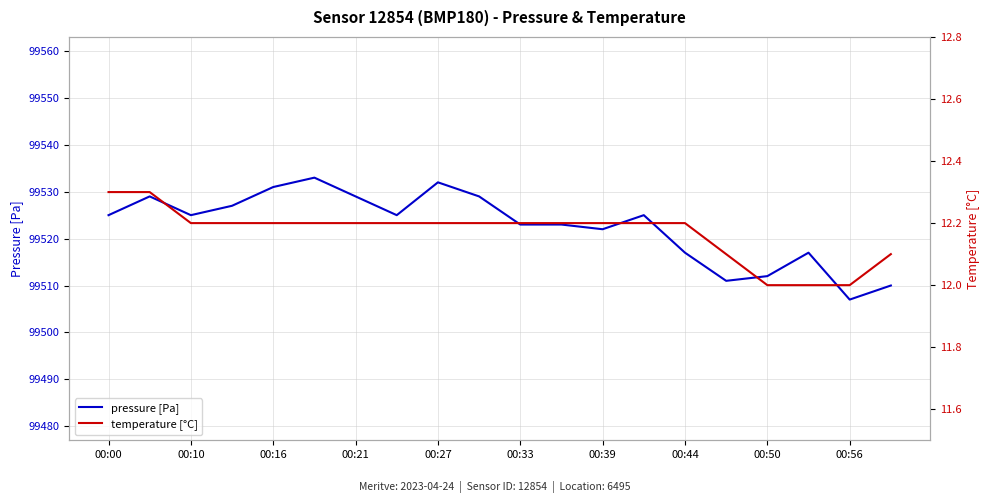

True or false: pressure [Pa] has a value of 132881 at 00:10.

False